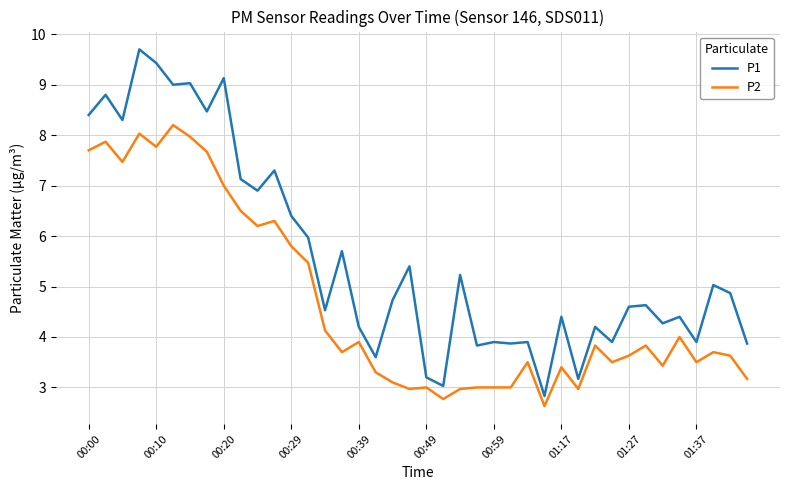

True or false: P1 and P2 intersect in this chart.

False